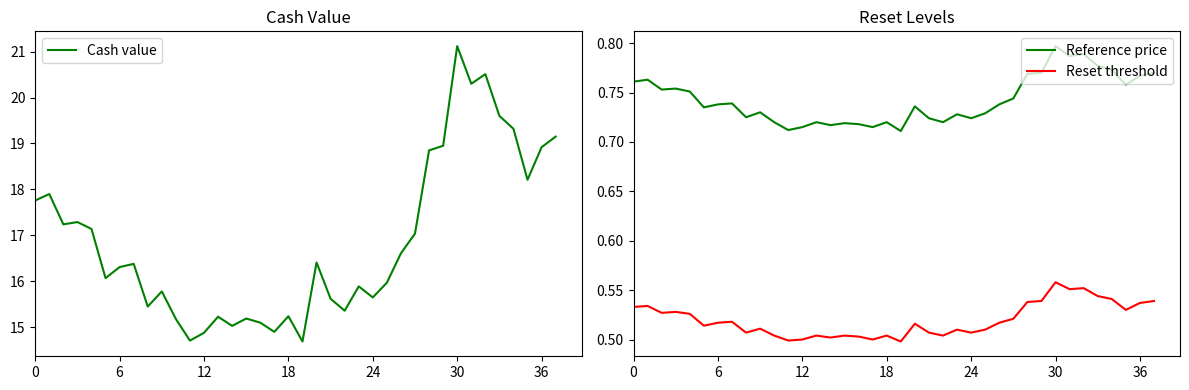

Which category has the lowest value in the Cash value series?

19